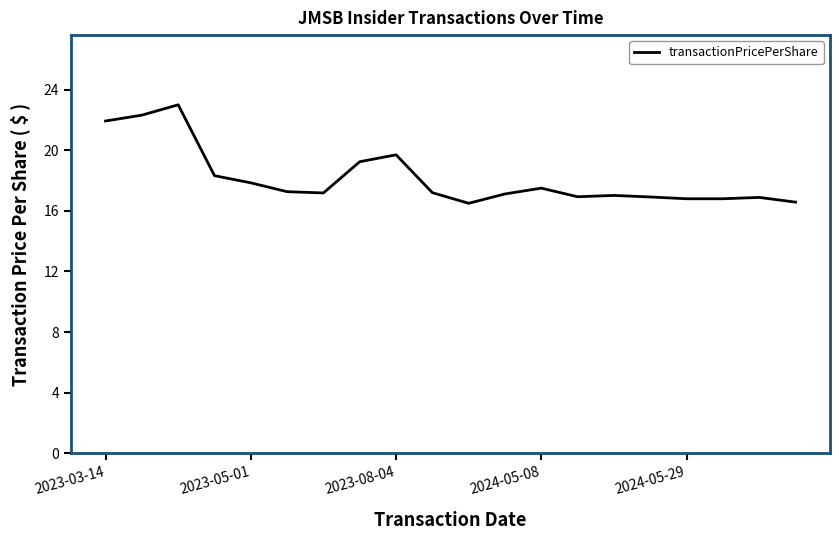

What is the greatest value displayed?

23.0